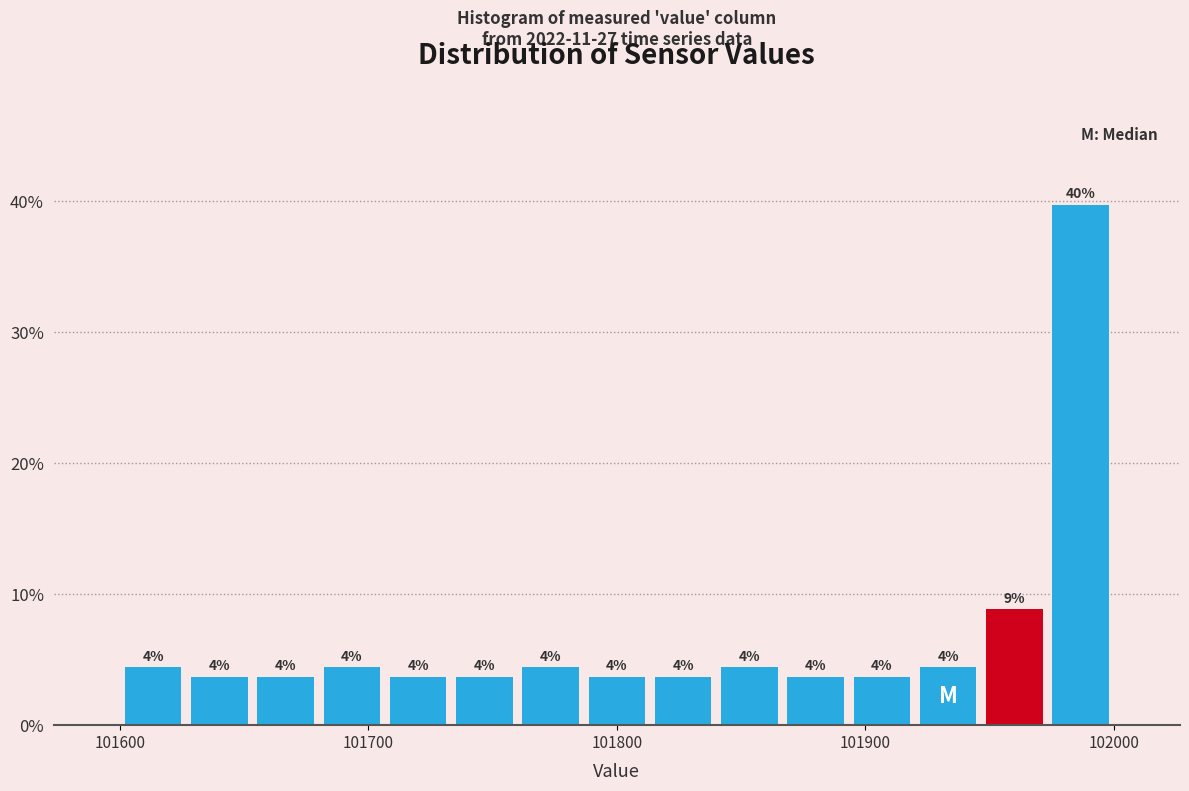

Around what value on the x-axis is the tallest bar? Give the approximate position of its centre, as read against the axis.

101990